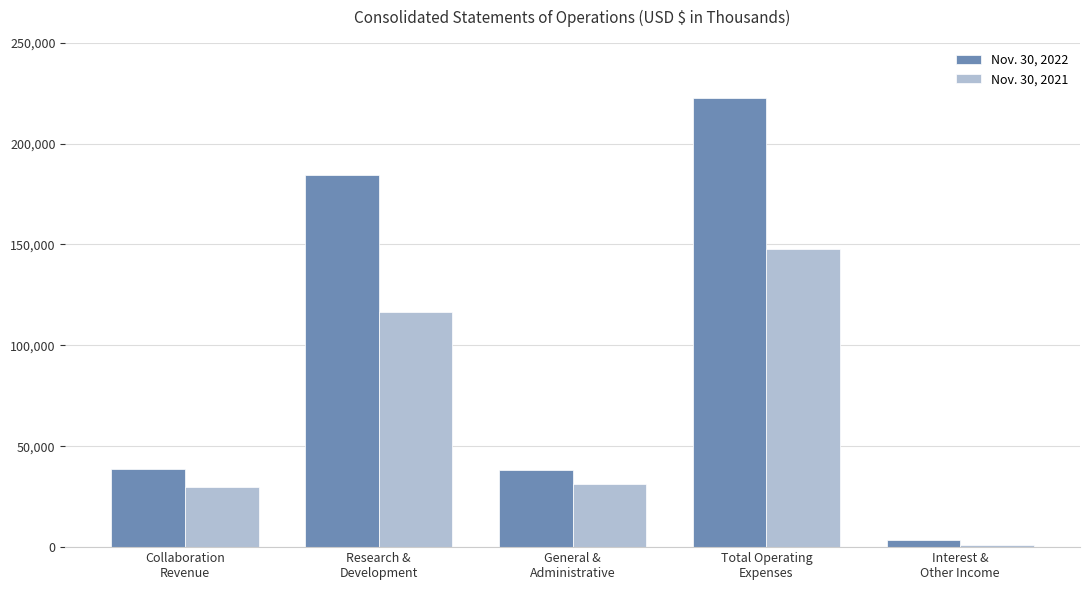

What value does the Nov. 30, 2021 series have at Total Operating
Expenses?

147636